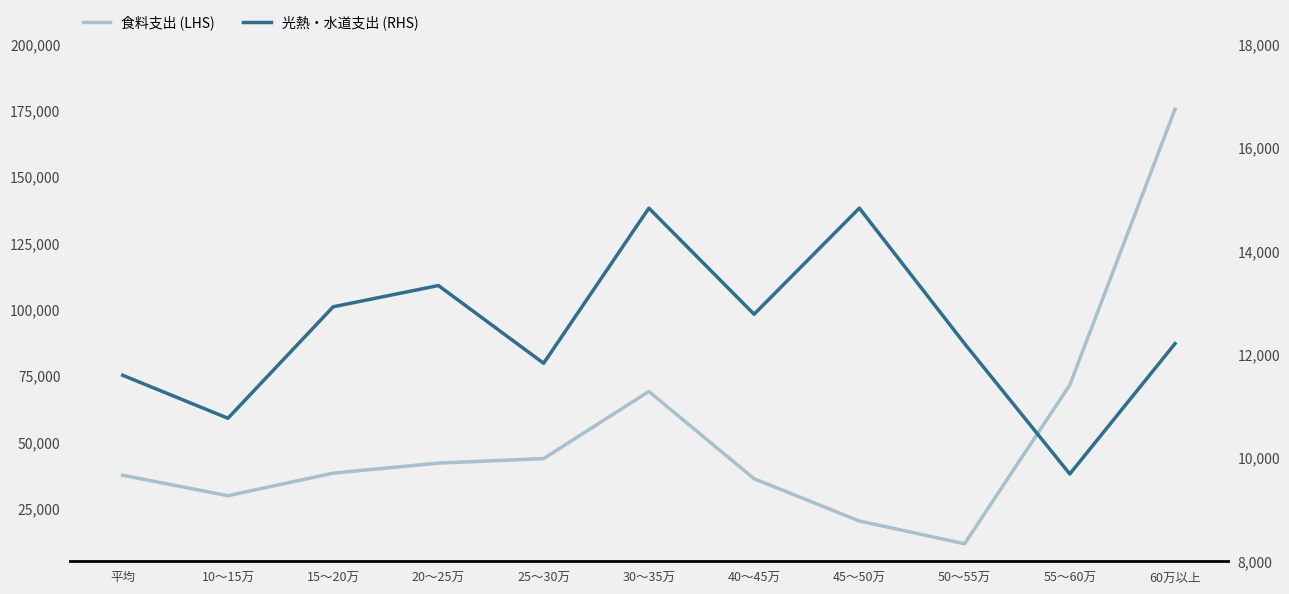

The value of 光熱・水道支出 (RHS) at 25～30万 is 11828. True or false?

True